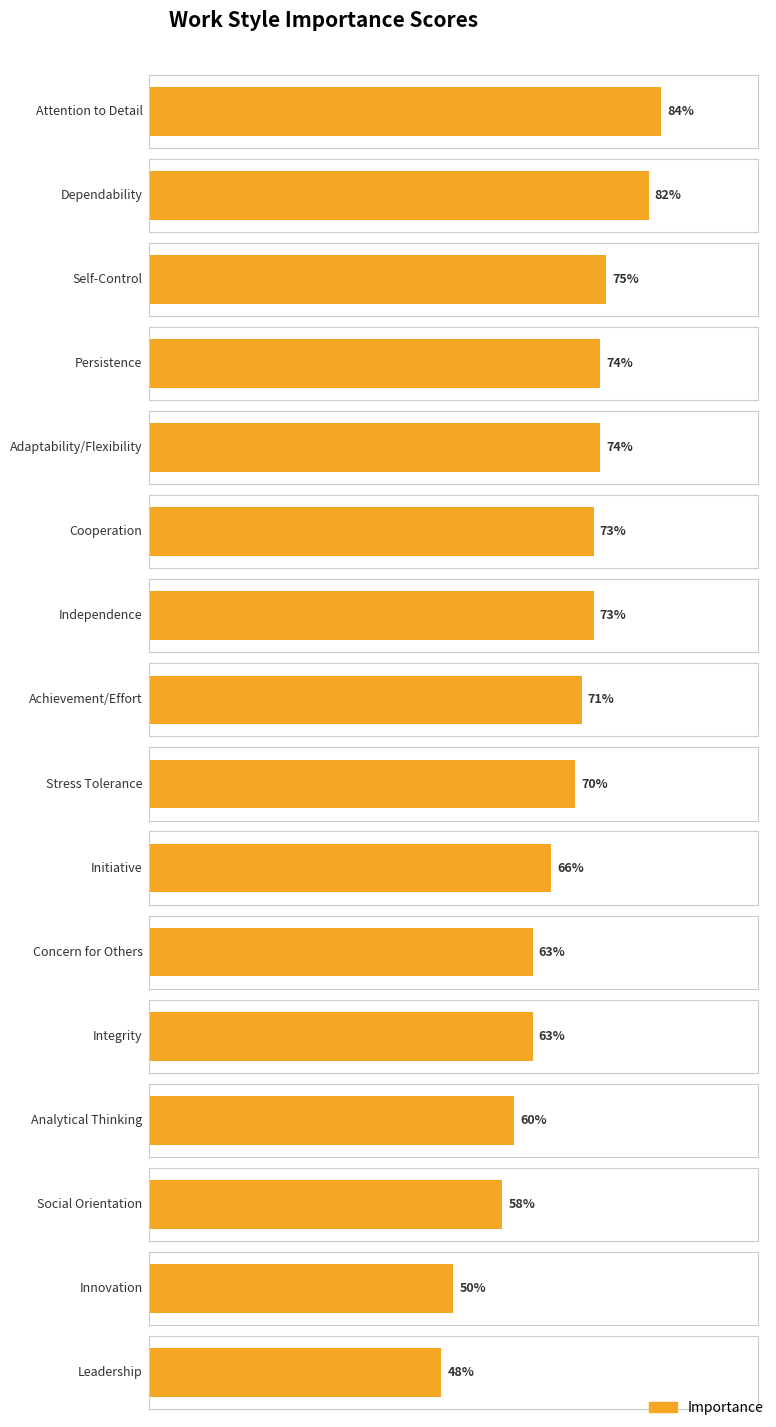

Is it true that the value at Dependability is 82?

True